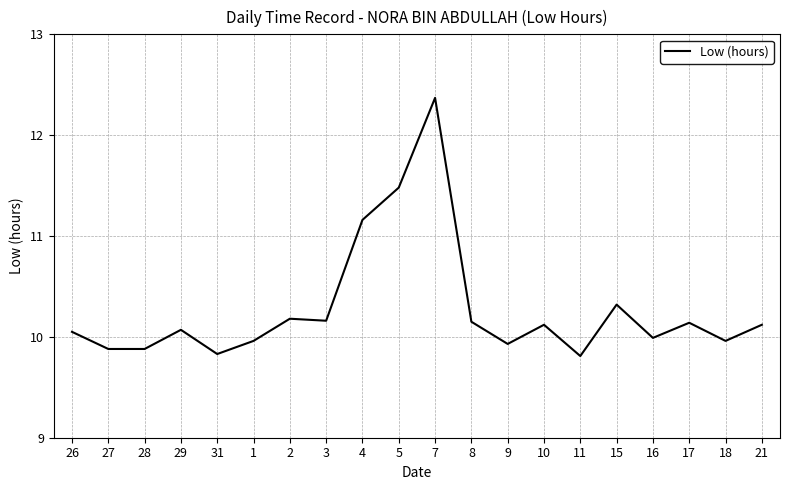

What is the change in value from 26 to 7?

+2.3